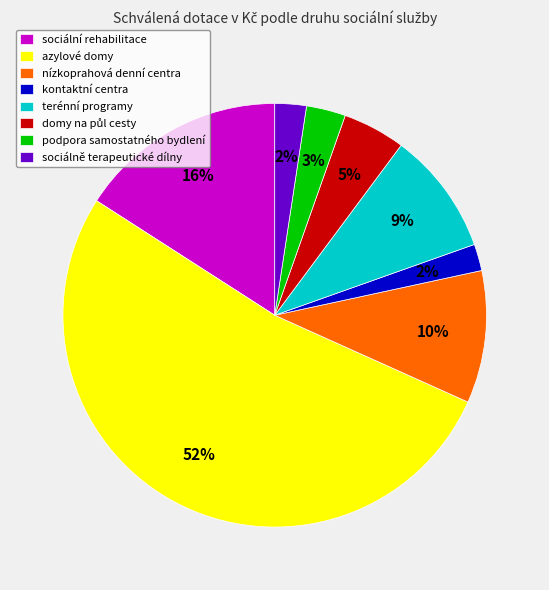

To the nearest percent, what is the average slice percentage?

12%